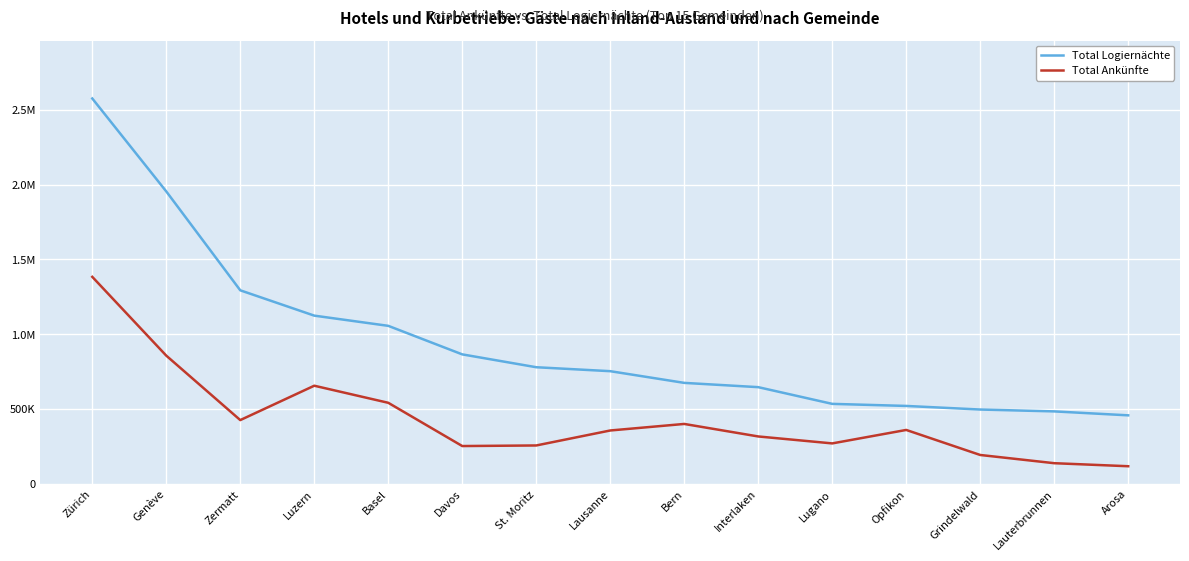

Is this an area chart (filled region under the line)?

No